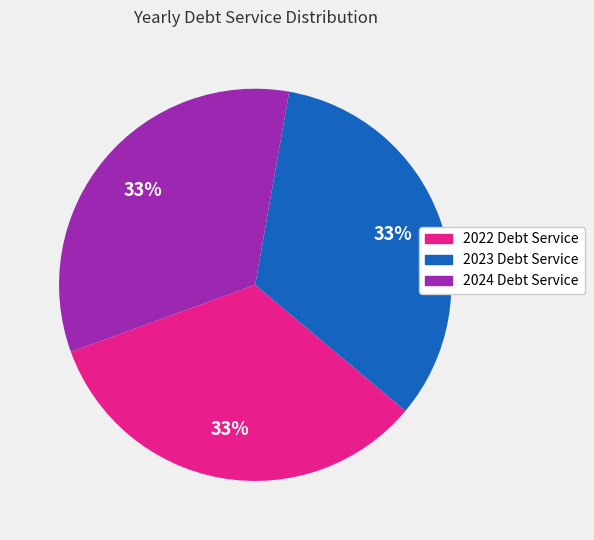

Does 2022 Debt Service represent more than half of the total?

No